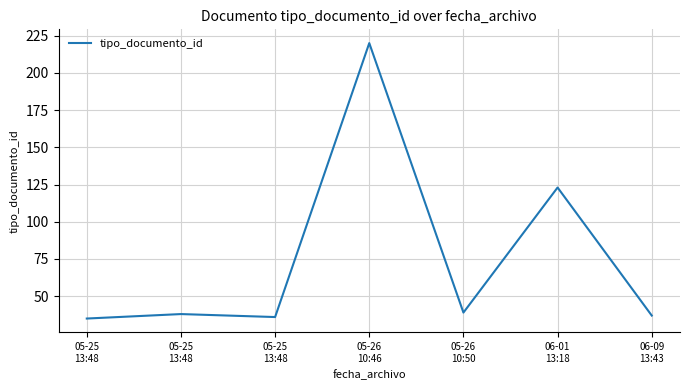

How many distinct data groups are displayed?

1